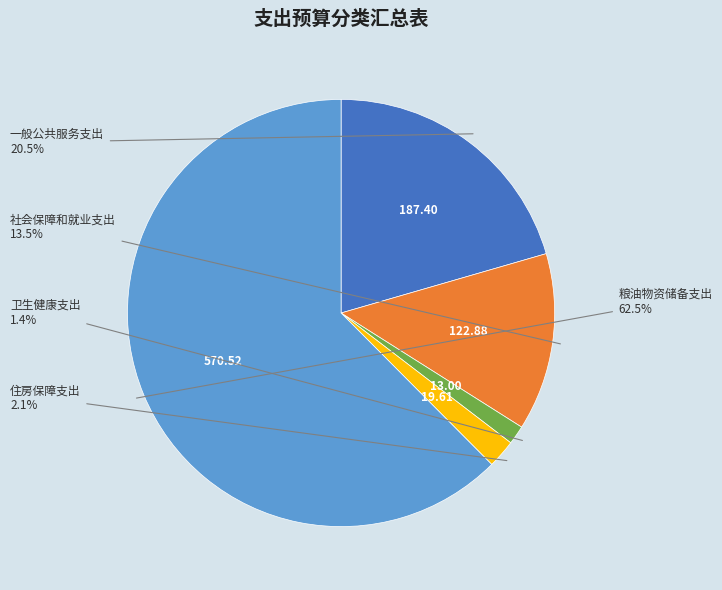

Is there a majority slice in this chart?

Yes